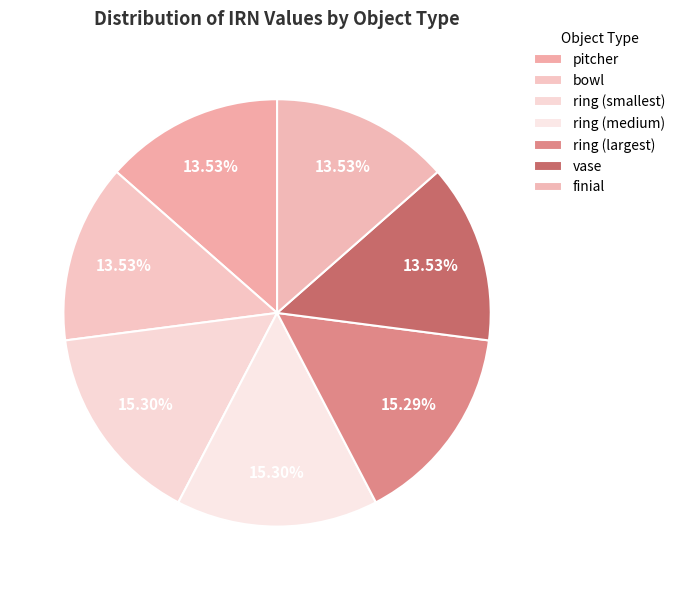

To the nearest percent, what portion does bowl represent?

14%